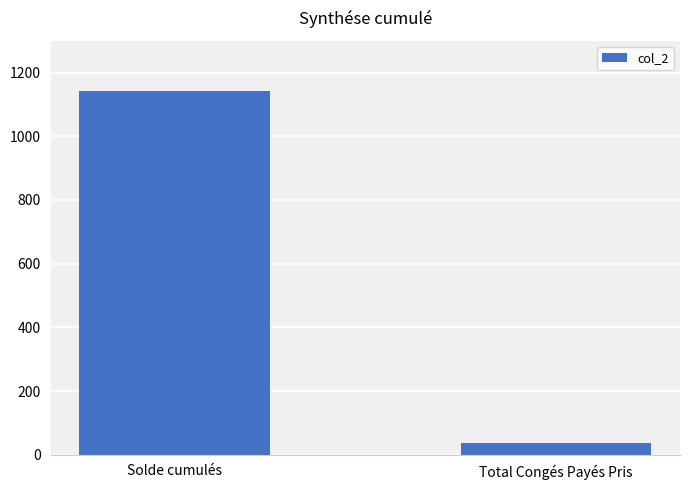

What is the smallest value displayed?

37.0